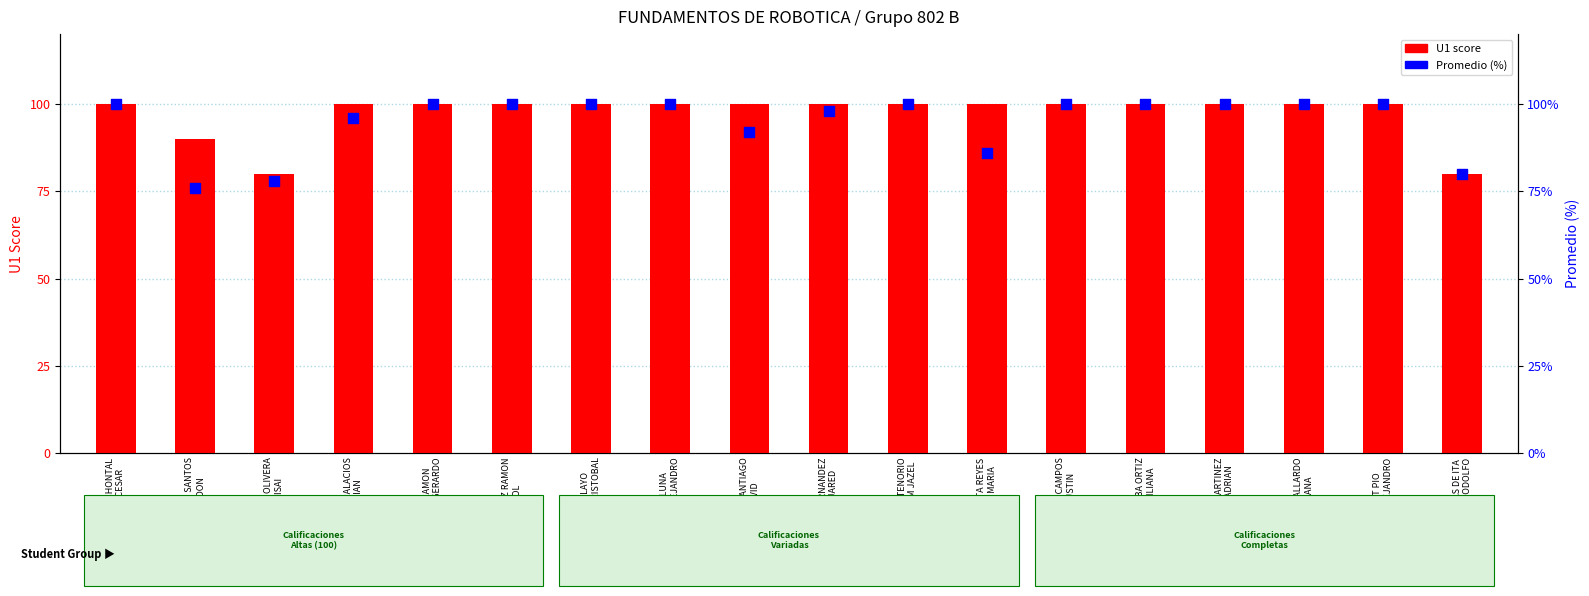

What is the total value across all series at POLITO TENORIO
MIZRAIM JAZEL?

200